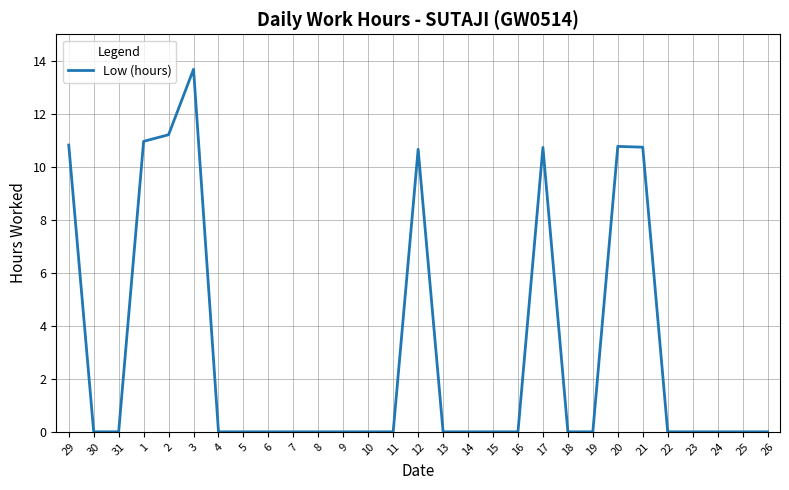

How many lines are shown in the chart?

1